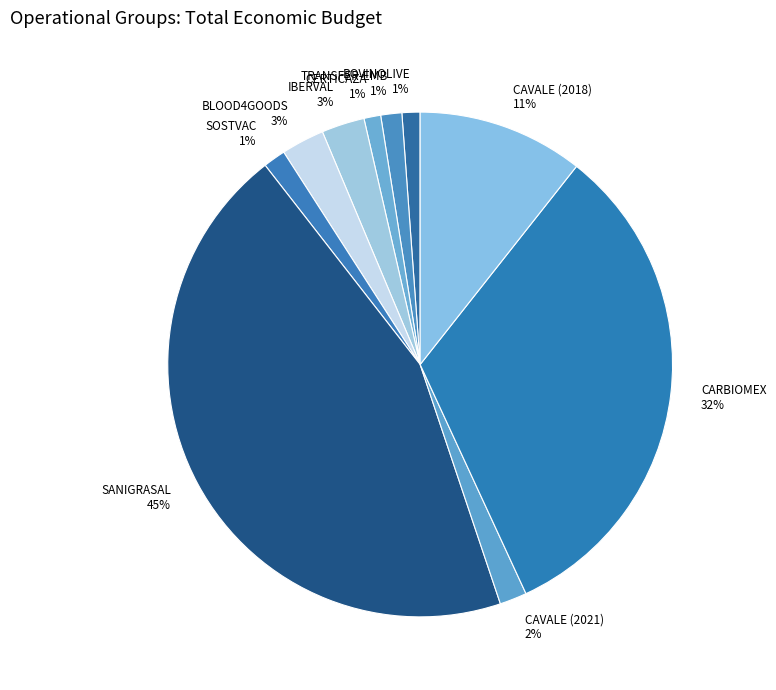

To the nearest percent, what is the difference between the largest and smallest slice percentages?

44%